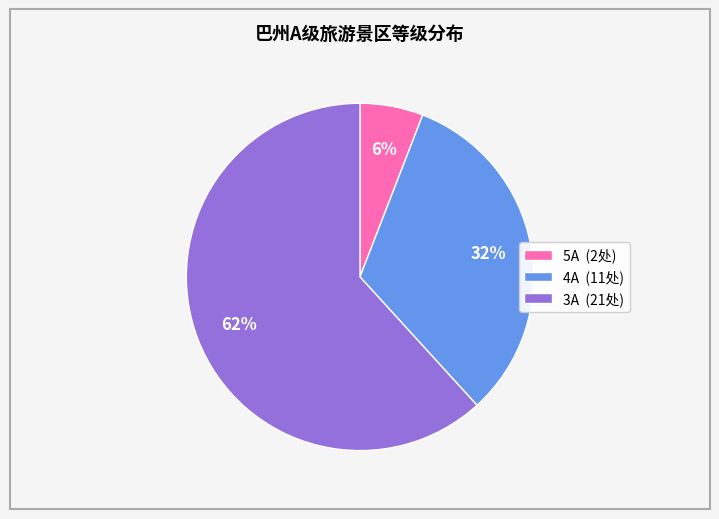

Count the number of slices in the pie.

3